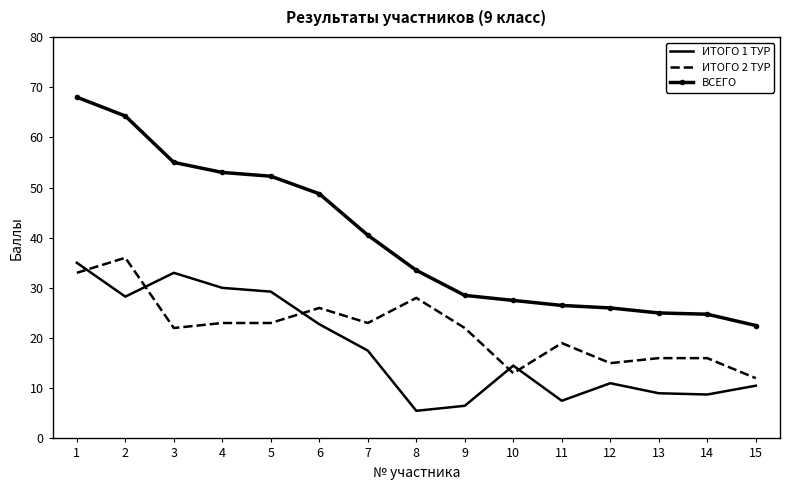

True or false: ВСЕГО and ИТОГО 1 ТУР cross at least once.

False